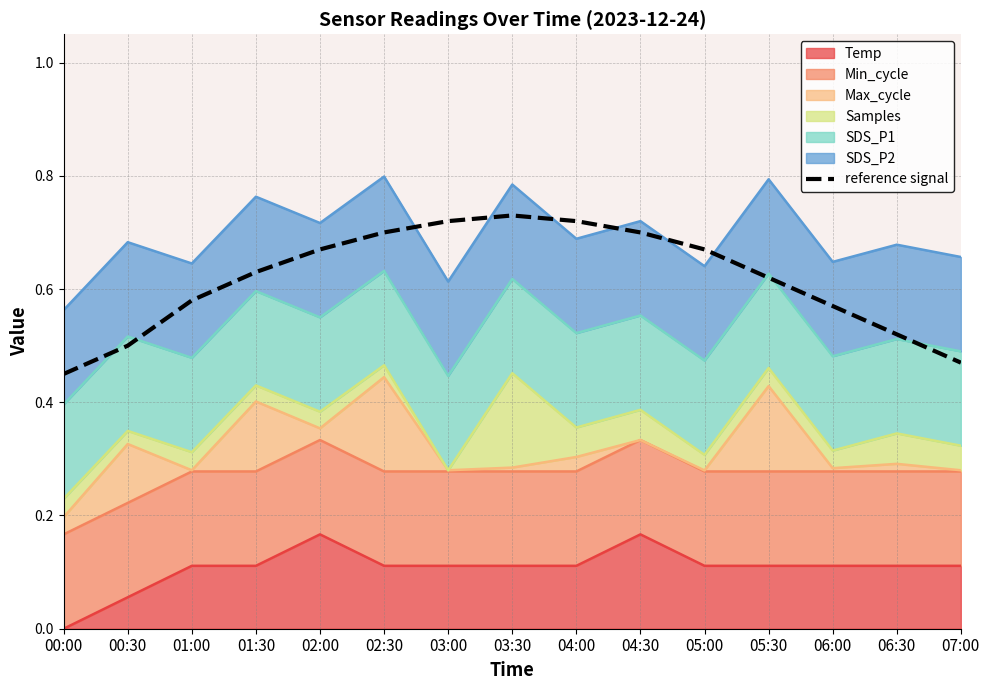

True or false: the data shows 0.9 at 01:30.

False